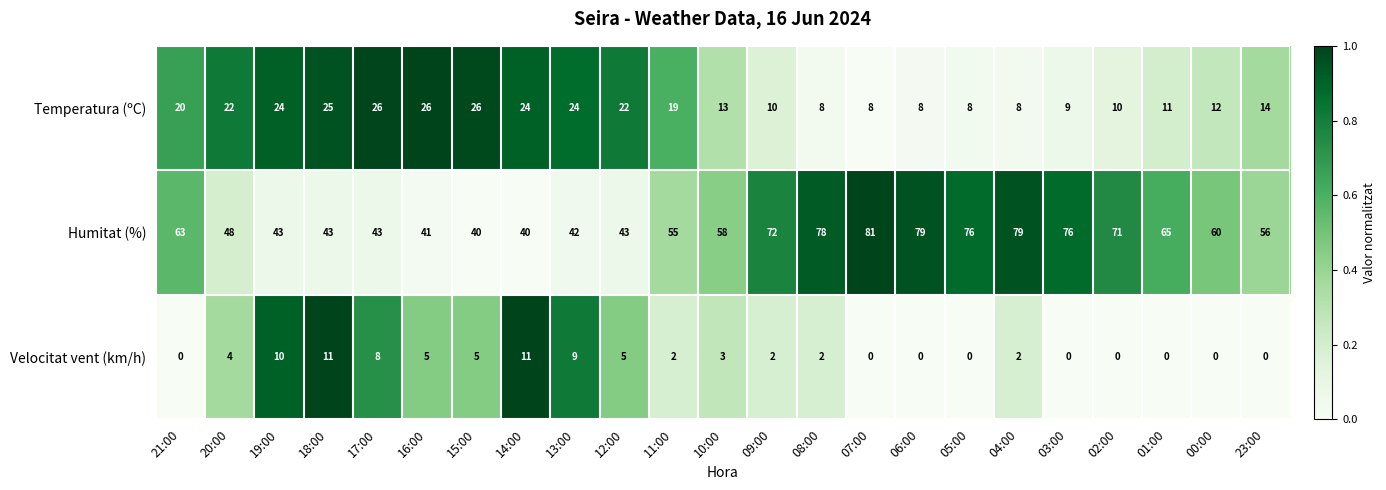

Which series has the largest total across all categories?

Humitat (%)